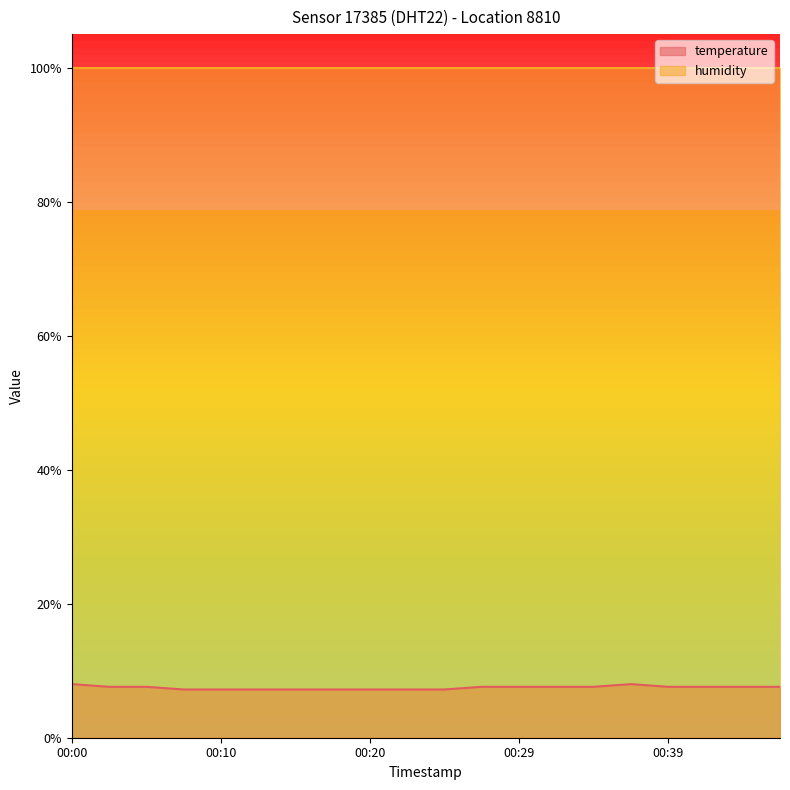

Rank the categories by value from lowest to highest.

00:07, 00:10, 00:12, 00:15, 00:17, 00:20, 00:22, 00:24, 00:02, 00:05, 00:27, 00:29, 00:32, 00:34, 00:39, 00:42, 00:44, 00:47, 00:00, 00:37